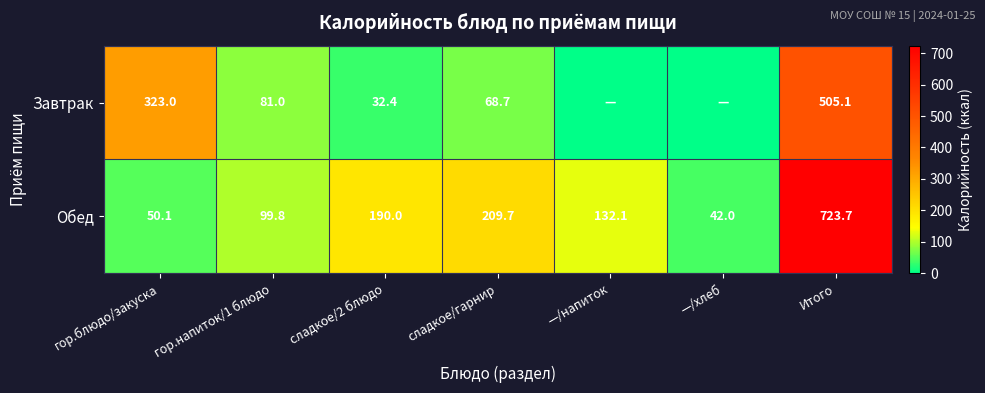

Between сладкое/2 блюдо and Итого, which is larger?

Итого